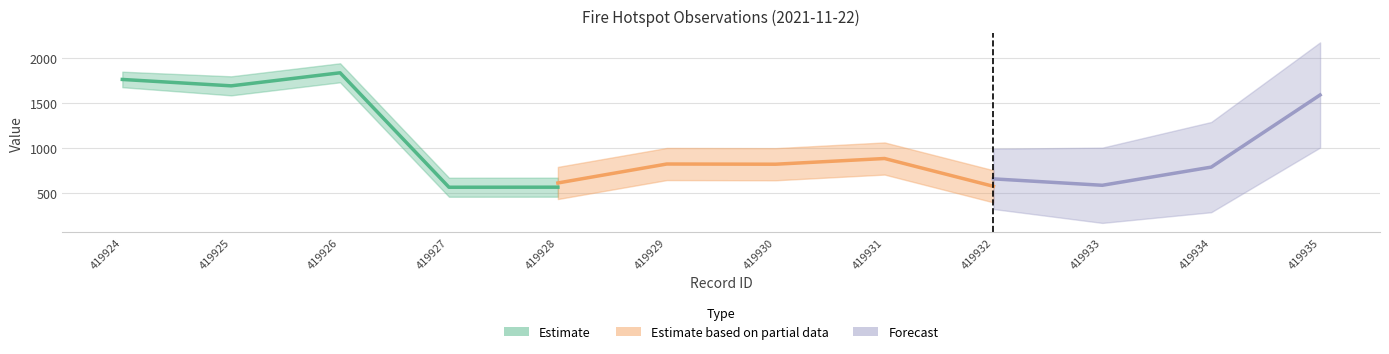

What is the sum of all tingkat kepercayaan values?

95.0